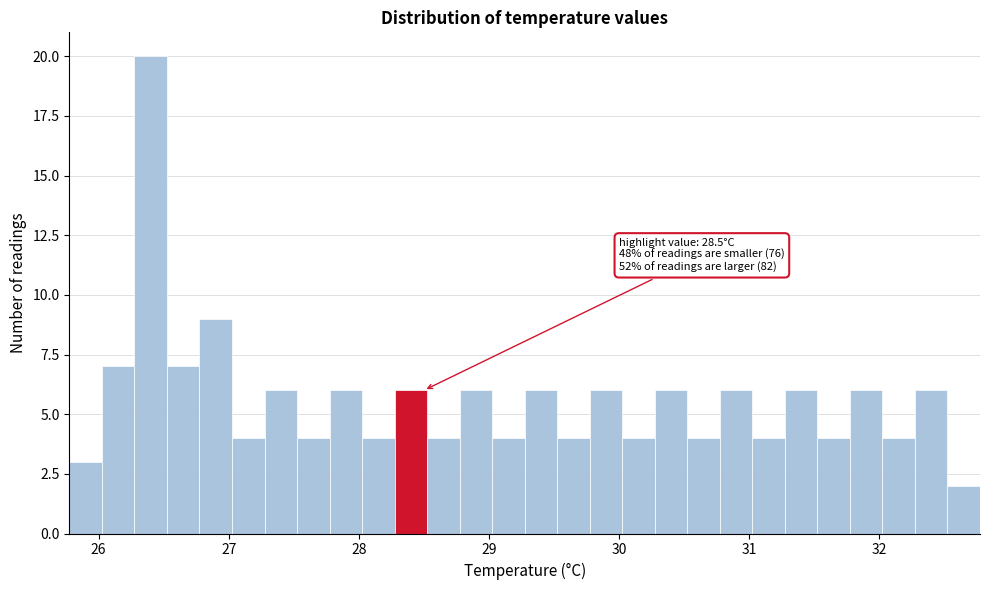

Read against the x-axis, roughly where is the centre of the tallest bar?

26.4